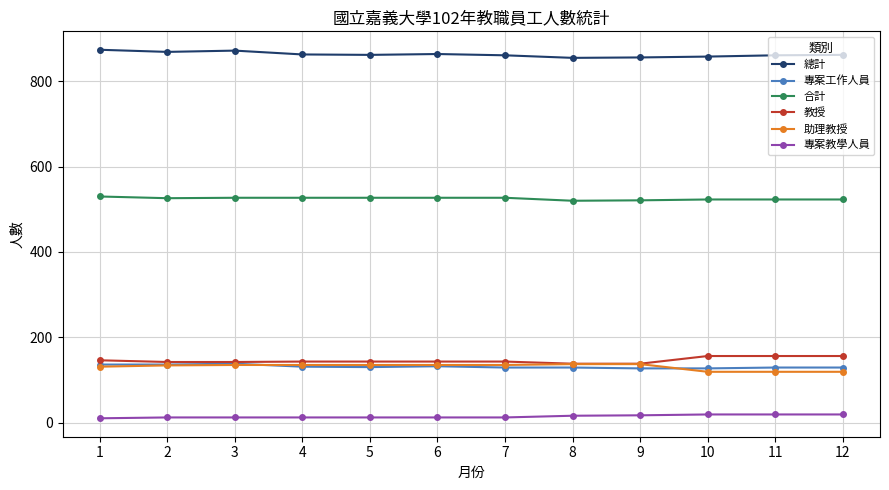

What is the maximum value shown in the chart?

874